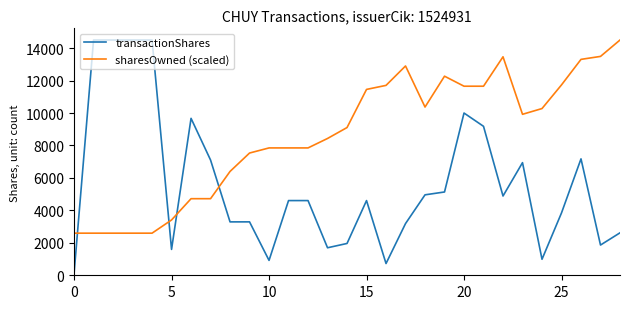

What is the greatest value displayed?

14500.0